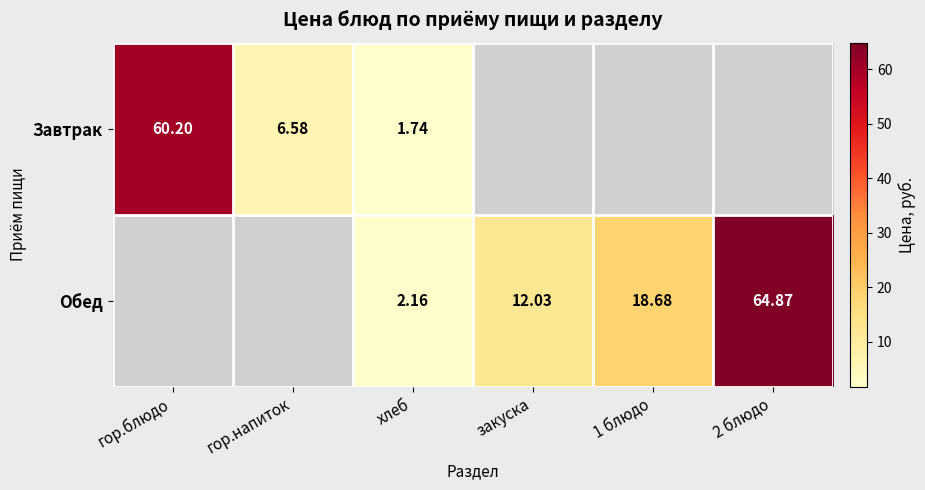

At хлеб, list the series in order from largest to smallest.

Обед, Завтрак